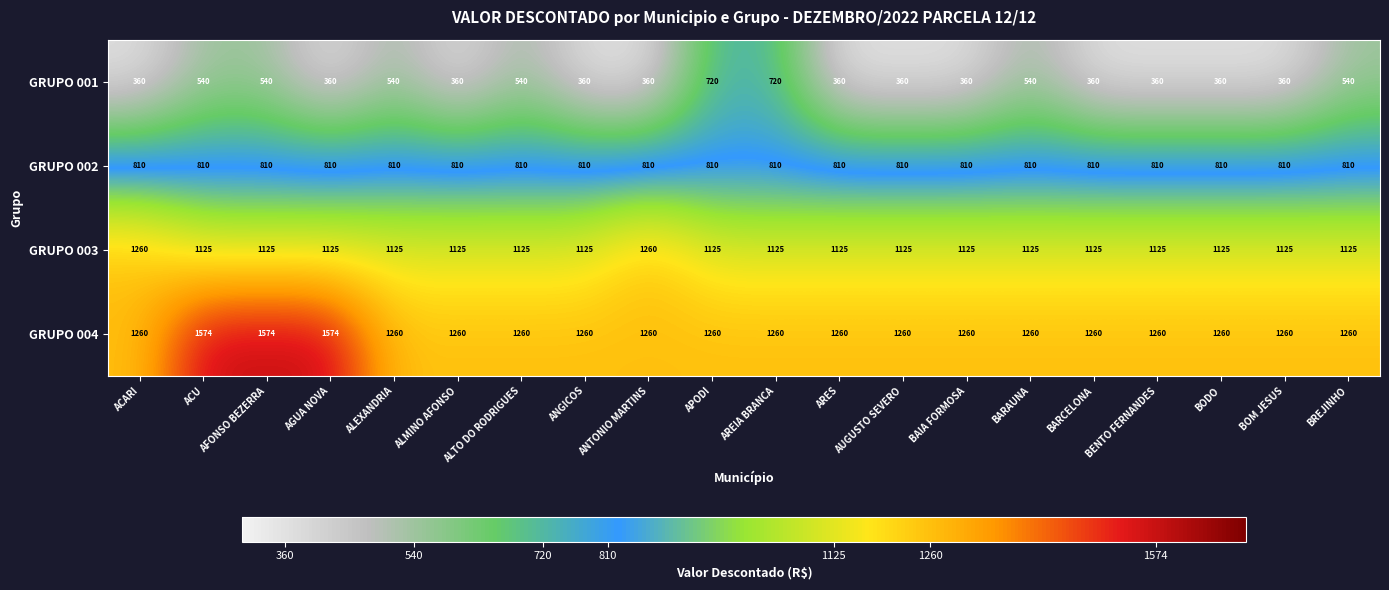

Is it true that GRUPO 001 equals 231 at AUGUSTO SEVERO?

False